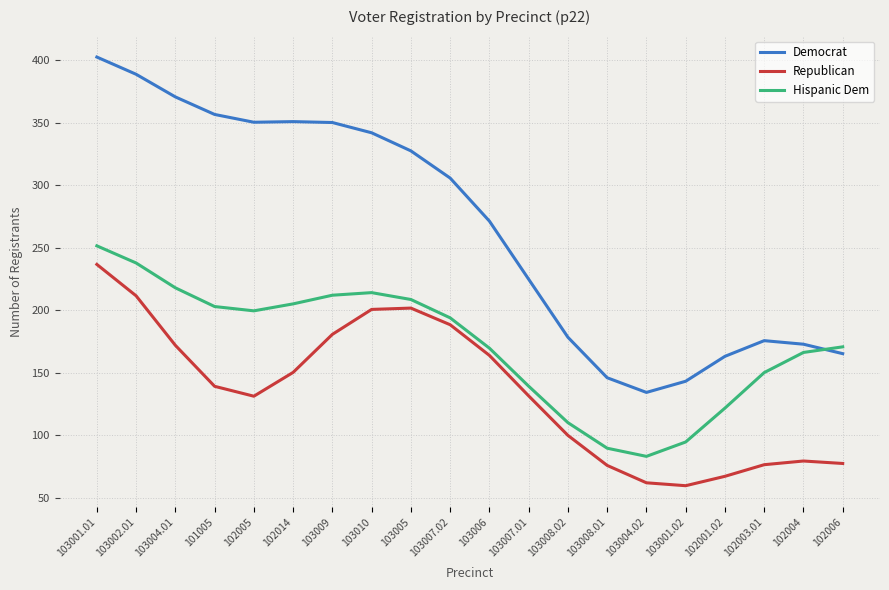

True or false: Republican and Hispanic Dem cross at least once.

False